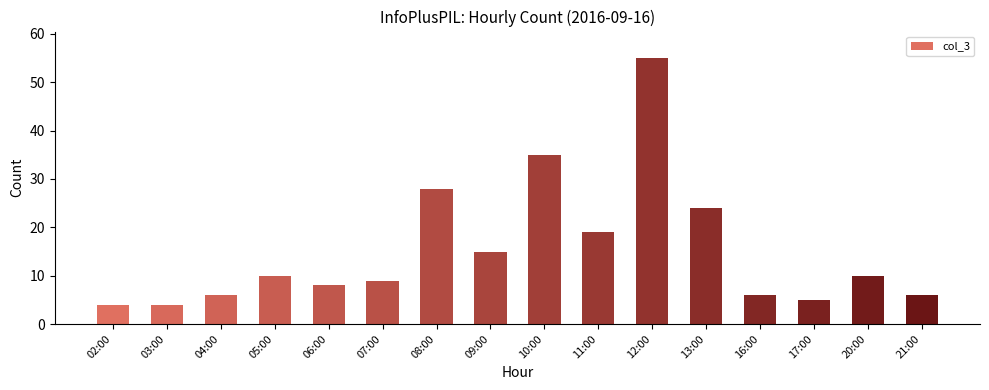

Does the chart contain any negative values?

No